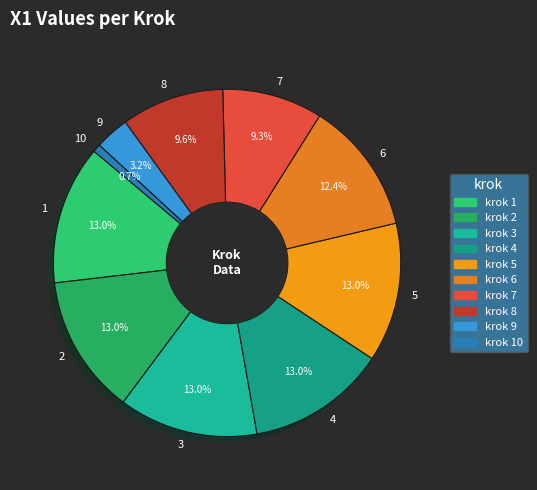

The 5 slice represents 13% of the pie. True or false?

True